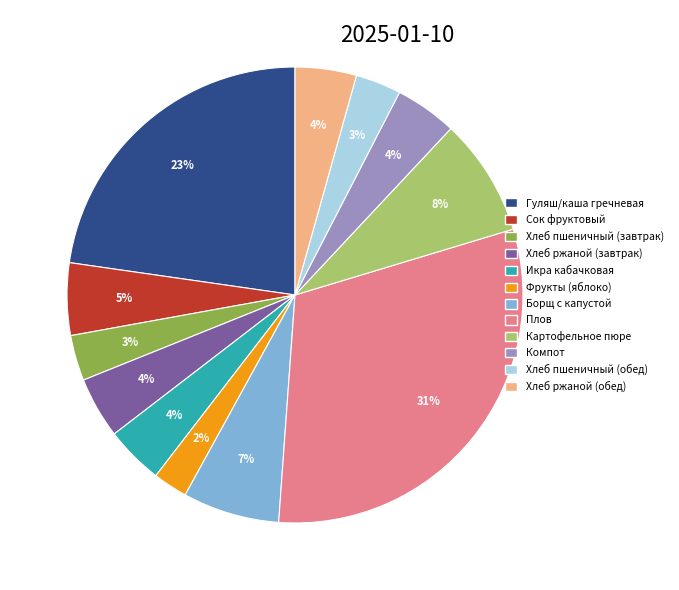

Which has a higher value, Фрукты (яблоко) or Плов?

Плов